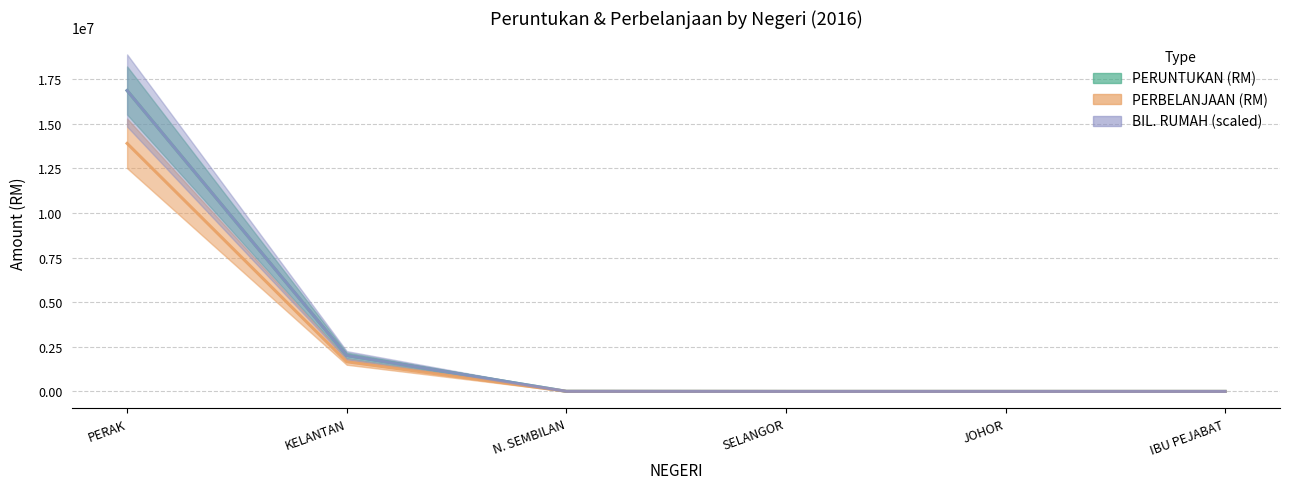

What are all the series names shown in the legend?

PERUNTUKAN (RM), PERBELANJAAN (RM), BIL. RUMAH